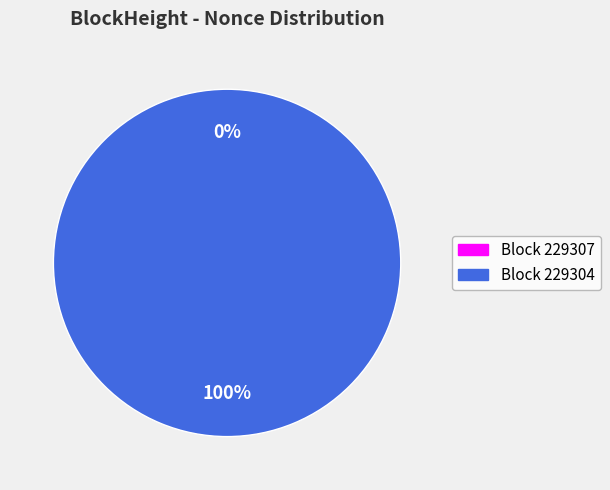

To the nearest percent, what percentage of the pie is 229304?

100%